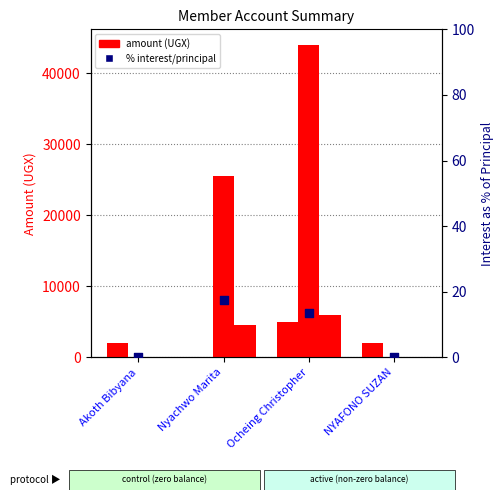

Is the value of PRINCIPAL at NYAFONO SUZAN greater than the value of SAVING at Nyachwo Marita?

No